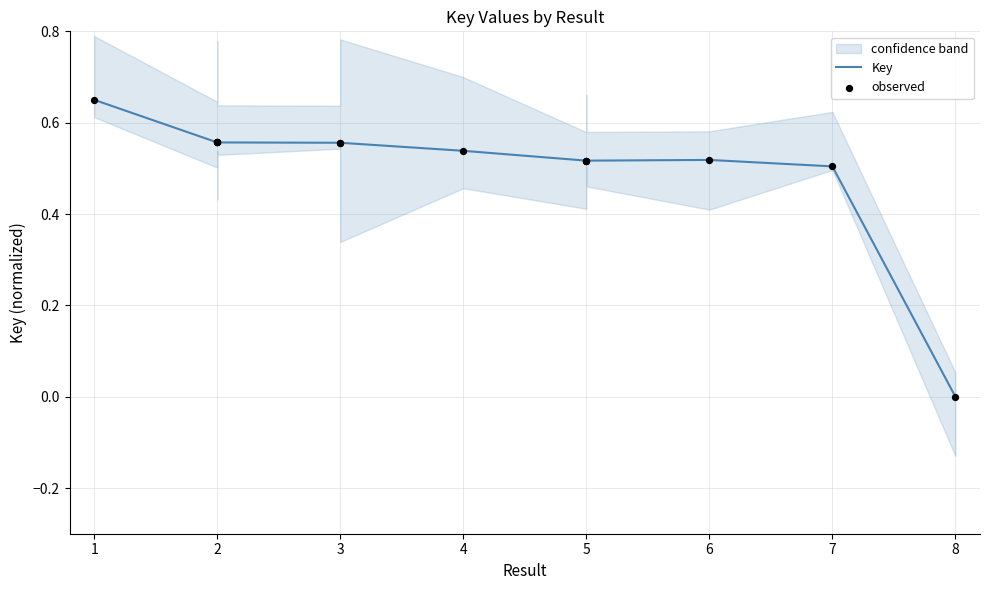

Which series contains the highest Y value?

Key